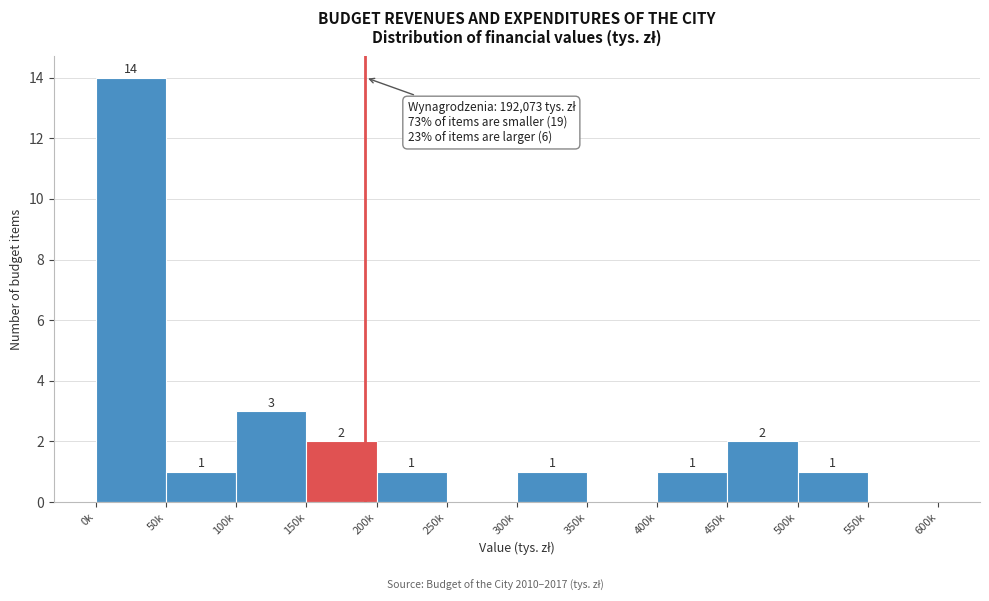

Reading left to right, what are all the values shown in this chart?

0k=14	50k=1	100k=3	150k=2	200k=1	250k=0	300k=1	350k=0	400k=1	450k=2	500k=1	550k=0